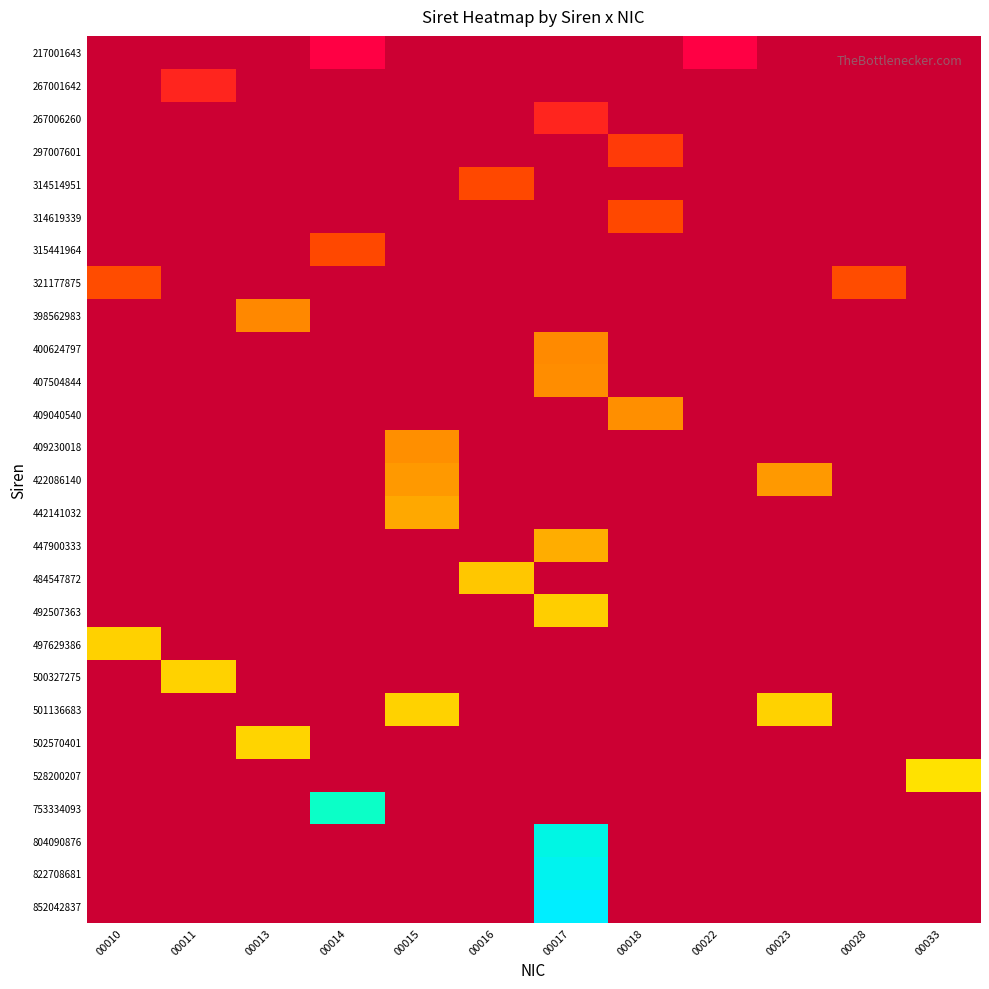

Between 00014 and 00028, which is larger?

00028